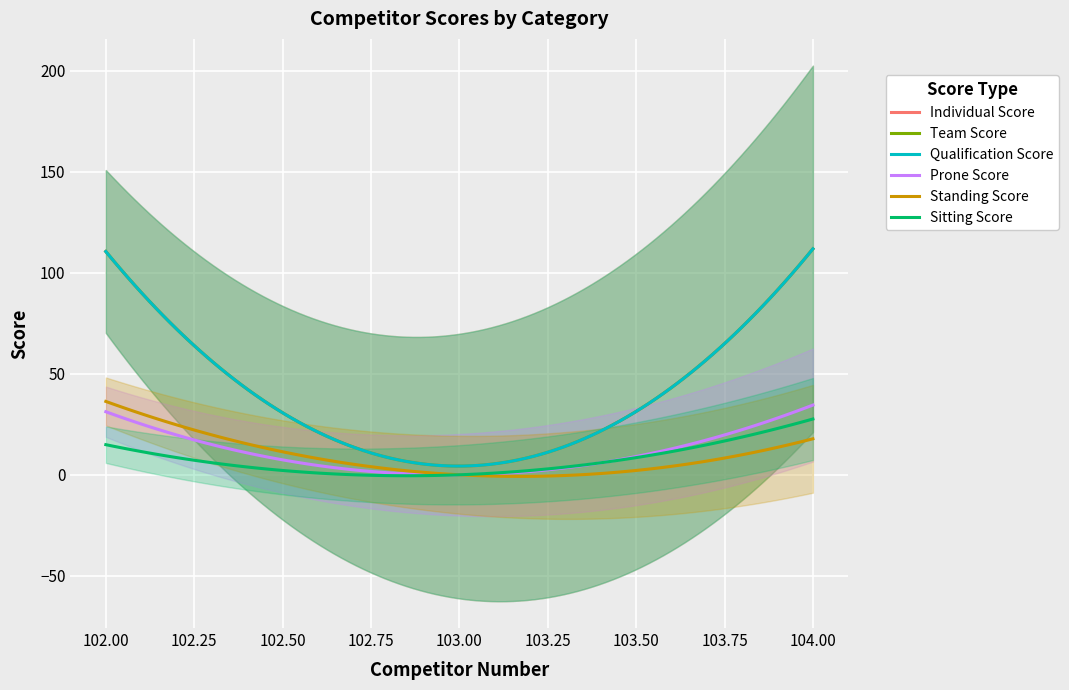

What value does the Individual Score series have at 103?

4.3